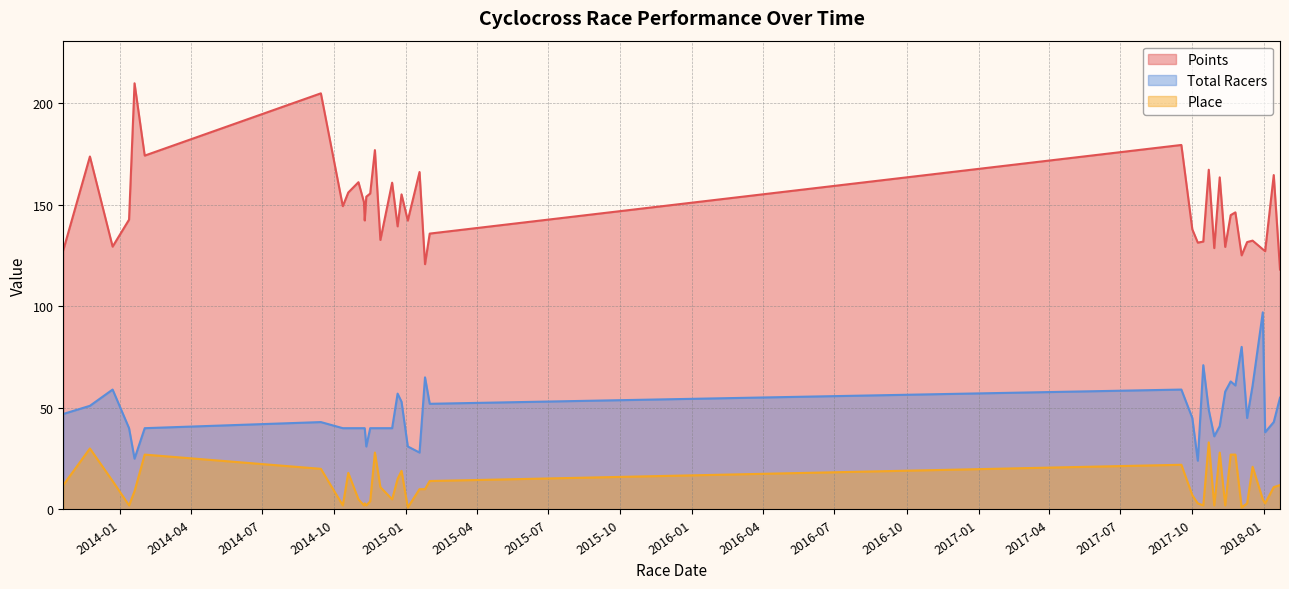

List the series in order of their peak value, highest first.

Points, Total Racers, Place